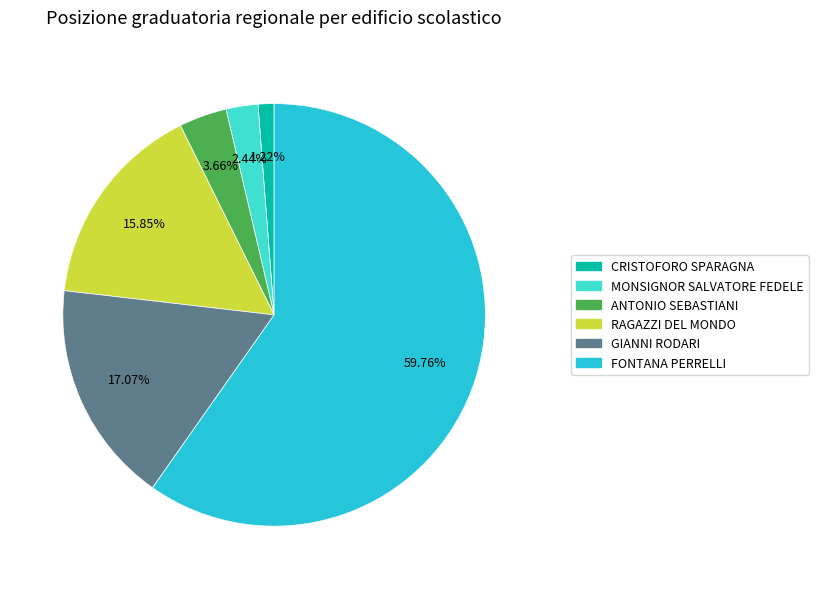

Rank the categories by value from highest to lowest.

FONTANA PERRELLI, GIANNI RODARI, RAGAZZI DEL MONDO, ANTONIO SEBASTIANI, MONSIGNOR SALVATORE FEDELE, CRISTOFORO SPARAGNA